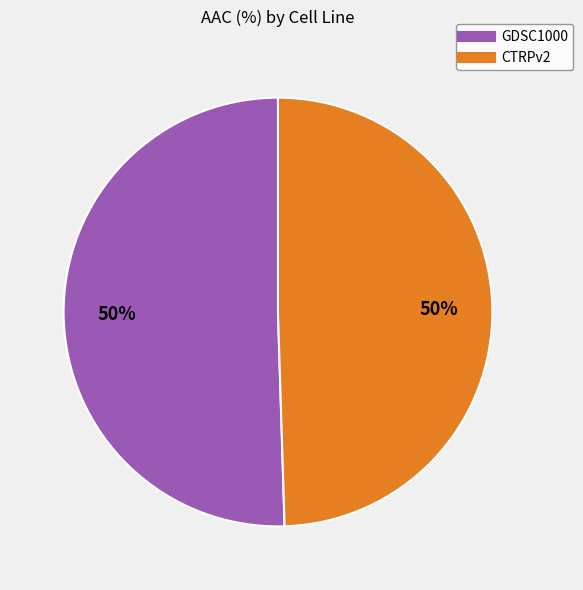

What is the ratio of the value at GDSC1000 to the value at CTRPv2?

1.0